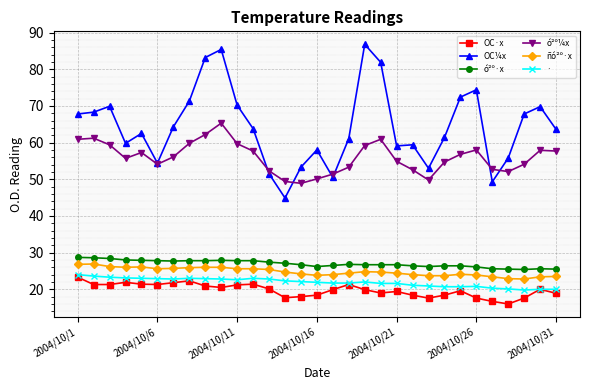

True or false: ñó²º·x and · intersect in this chart.

False